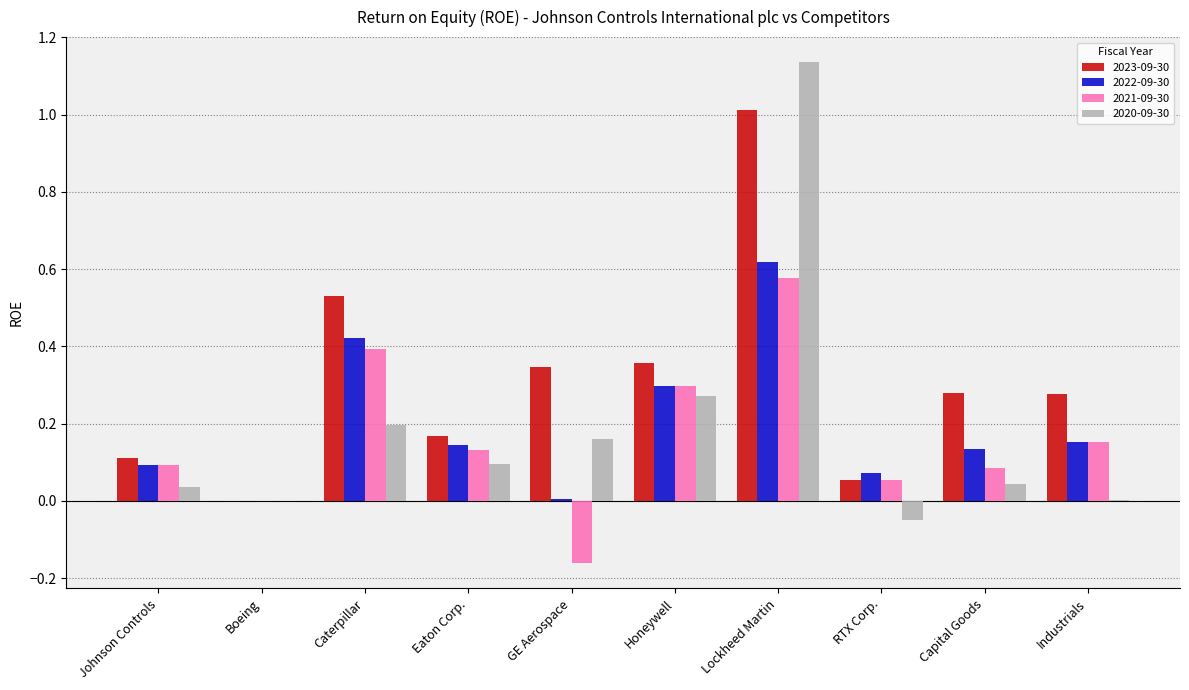

Is it true that 2020-09-30 equals 0.2 at Caterpillar?

True